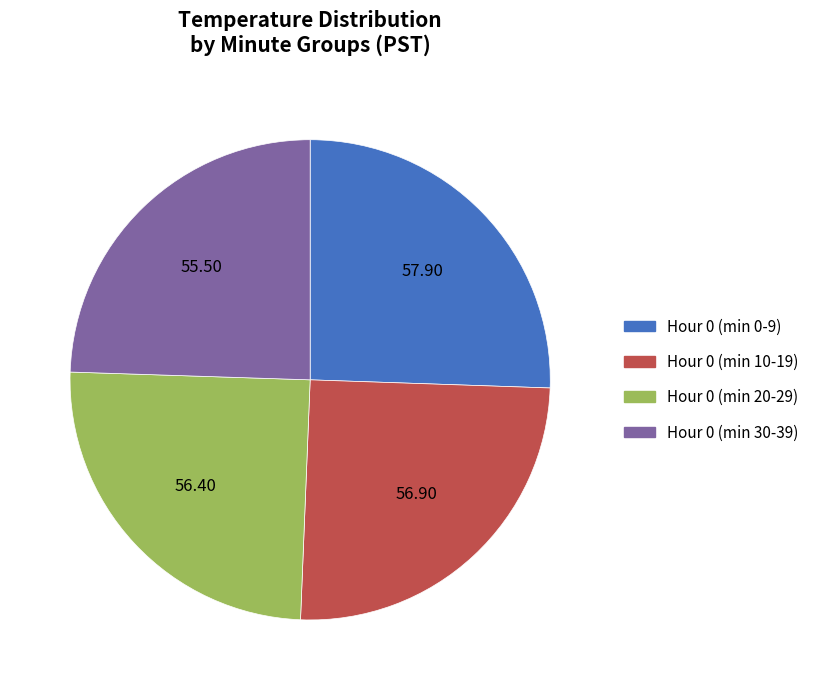

Is there any slice that represents more than half of the pie?

No